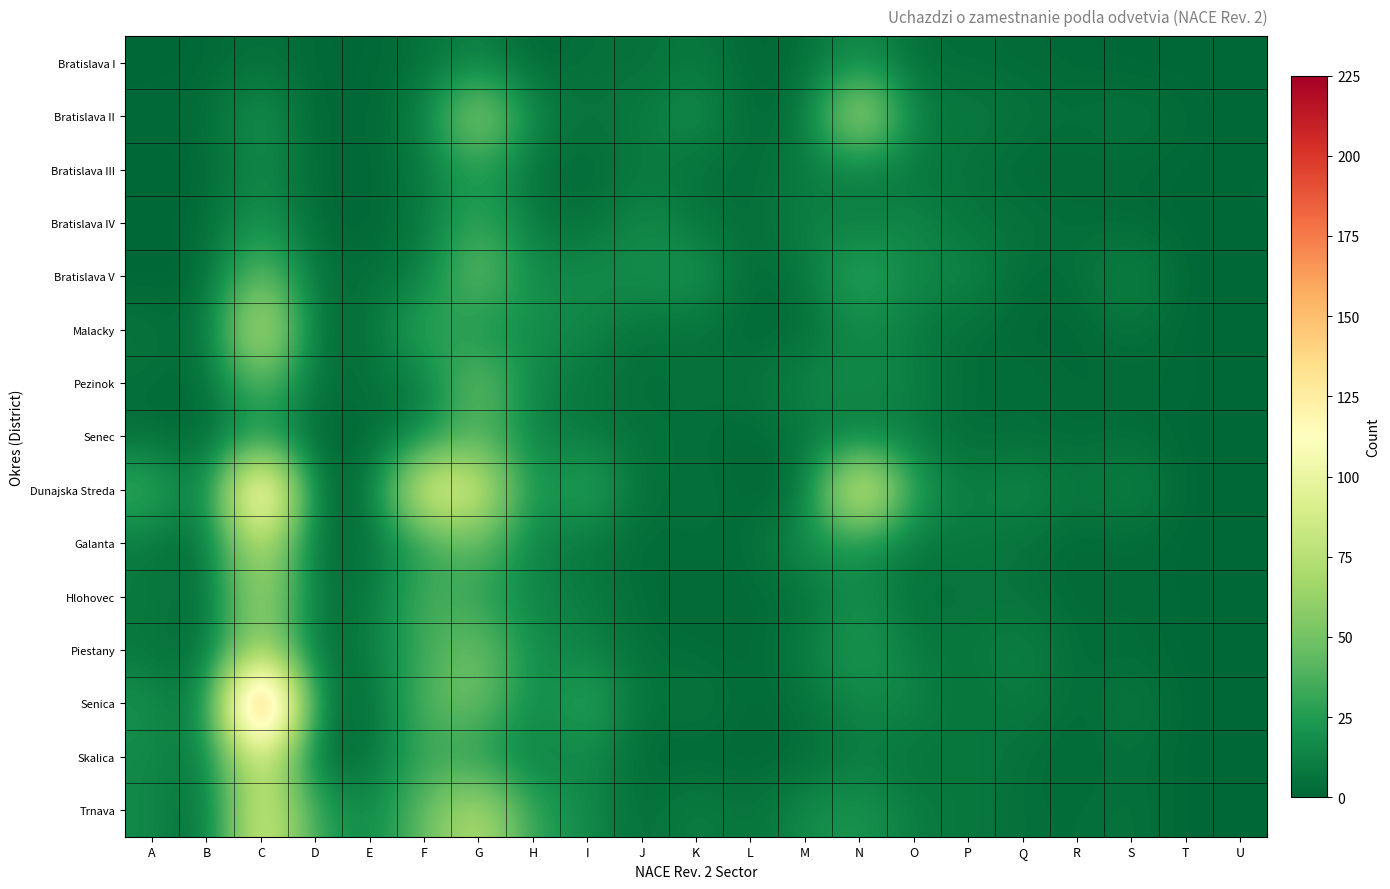

Reading left to right, list all the values displayed in this chart.

Bratislava I: A=0	B=1	C=5	D=1	E=0	F=5	G=13	H=0	I=5	J=4	K=9	L=0	M=3	N=19	O=3	P=3	Q=2	R=1	S=0	T=0	U=0
Bratislava II: A=2	B=2	C=23	D=0	E=1	F=10	G=72	H=13	I=6	J=9	K=20	L=1	M=5	N=85	O=10	P=9	Q=6	R=4	S=7	T=2	U=0
Bratislava III: A=0	B=0	C=17	D=1	E=0	F=8	G=27	H=4	I=0	J=10	K=4	L=2	M=10	N=10	O=7	P=5	Q=1	R=1	S=2	T=0	U=1
Bratislava IV: A=0	B=2	C=24	D=1	E=0	F=8	G=34	H=8	I=4	J=17	K=8	L=2	M=13	N=10	O=15	P=6	Q=6	R=3	S=2	T=0	U=1
Bratislava V: A=0	B=0	C=53	D=4	E=4	F=10	G=52	H=15	I=18	J=18	K=23	L=1	M=6	N=35	O=13	P=16	Q=2	R=4	S=16	T=0	U=0
Malacky: A=7	B=1	C=94	D=1	E=3	F=36	G=17	H=19	I=14	J=5	K=6	L=0	M=3	N=16	O=9	P=3	Q=1	R=0	S=6	T=0	U=0
Pezinok: A=4	B=0	C=49	D=3	E=5	F=8	G=54	H=12	I=8	J=2	K=6	L=6	M=14	N=18	O=12	P=2	Q=5	R=1	S=2	T=1	U=1
Senec: A=3	B=0	C=21	D=0	E=1	F=15	G=41	H=12	I=9	J=5	K=4	L=0	M=8	N=9	O=9	P=2	Q=3	R=2	S=4	T=0	U=0
Dunajska Streda: A=36	B=2	C=163	D=0	E=2	F=106	G=93	H=15	I=35	J=2	K=6	L=1	M=1	N=119	O=24	P=9	Q=18	R=6	S=15	T=0	U=0
Galanta: A=8	B=1	C=87	D=1	E=4	F=27	G=47	H=12	I=7	J=2	K=4	L=2	M=21	N=21	O=7	P=9	Q=5	R=1	S=2	T=0	U=0
Hlohovec: A=10	B=0	C=77	D=4	E=6	F=39	G=28	H=13	I=11	J=2	K=1	L=2	M=3	N=20	O=3	P=6	Q=6	R=1	S=4	T=0	U=0
Piestany: A=7	B=0	C=75	D=1	E=10	F=33	G=52	H=16	I=13	J=4	K=3	L=1	M=10	N=26	O=9	P=7	Q=14	R=2	S=3	T=0	U=0
Senica: A=20	B=2	C=225	D=8	E=1	F=40	G=52	H=12	I=34	J=3	K=9	L=1	M=5	N=16	O=14	P=4	Q=11	R=1	S=10	T=0	U=0
Skalica: A=16	B=6	C=100	D=0	E=4	F=33	G=23	H=10	I=17	J=1	K=1	L=1	M=2	N=10	O=5	P=9	Q=4	R=1	S=5	T=0	U=0
Trnava: A=16	B=0	C=100	D=29	E=13	F=45	G=80	H=27	I=17	J=2	K=13	L=4	M=17	N=23	O=9	P=8	Q=4	R=3	S=6	T=0	U=0